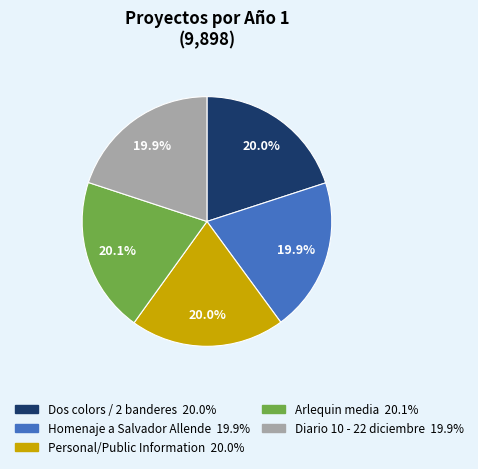

Does Homenaje a Salvador Allende account for over 50% of the chart?

No